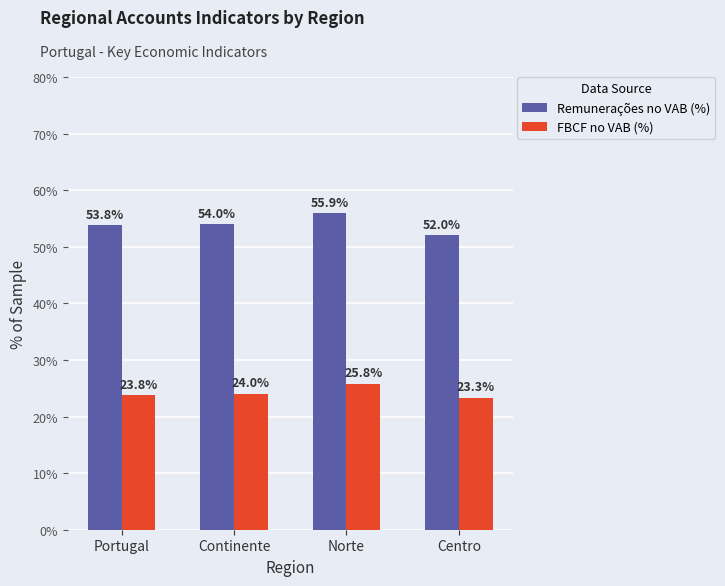

Reading left to right, extract all data points from this chart.

Remunerações no VAB (%): Portugal=53.8	Continente=54.0	Norte=55.9	Centro=52.0
FBCF no VAB (%): Portugal=23.8	Continente=24.0	Norte=25.8	Centro=23.3